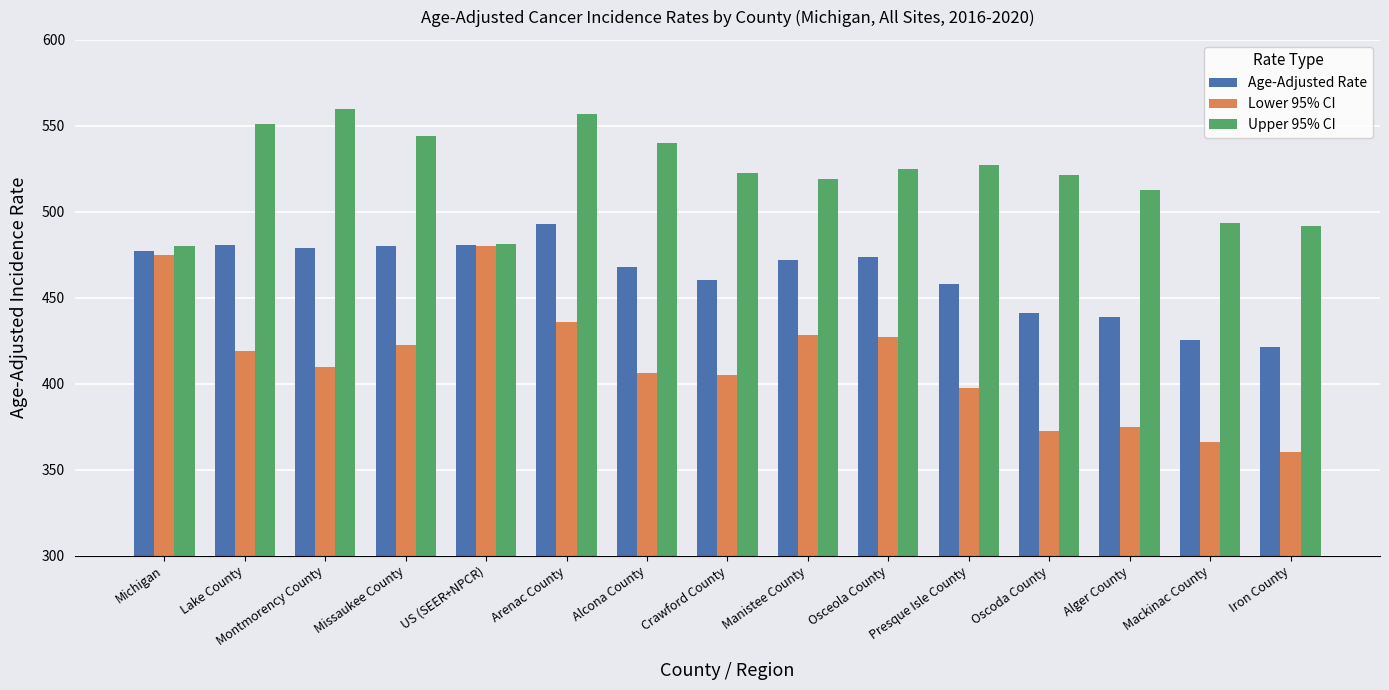

What is the value of the Age-Adjusted Rate bar at the 12th from the left?

441.1